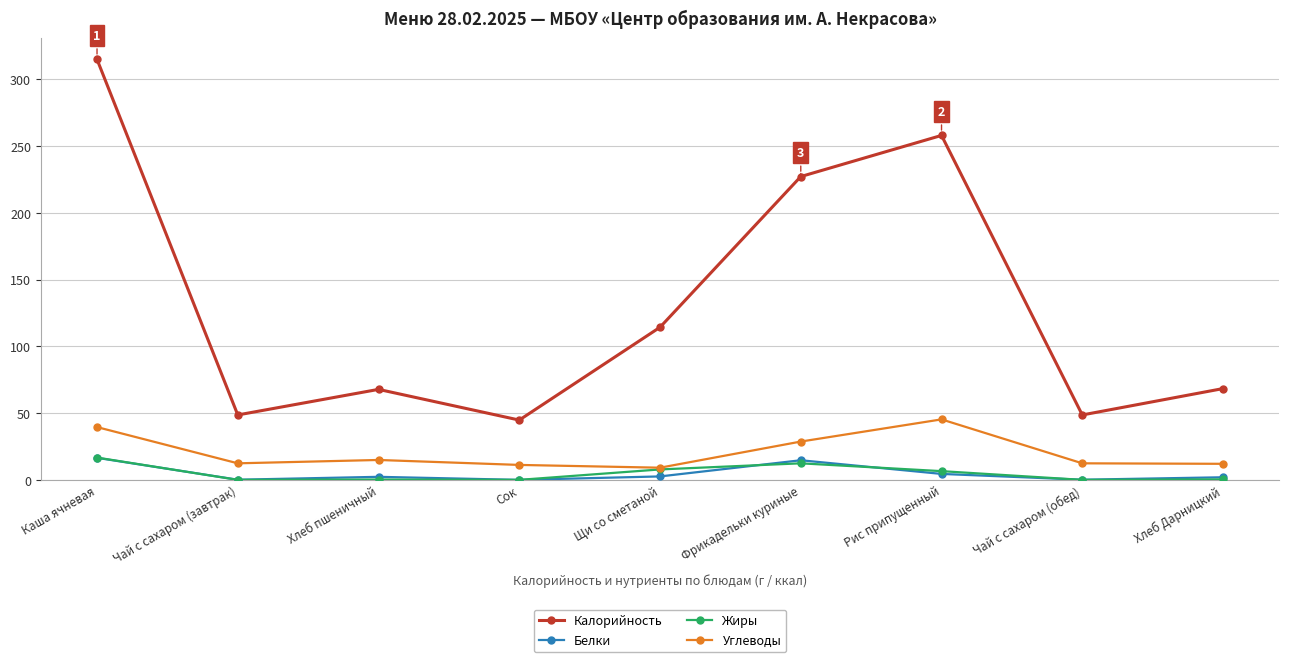

What is the spread (max minus min) of values at Сок?

44.8